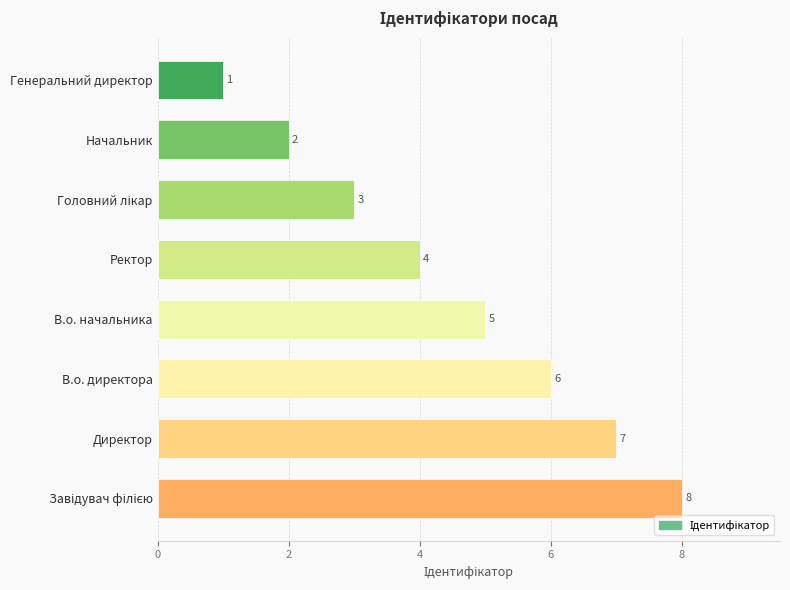

Reading bottom to top, list all the values displayed in this chart.

8	7	6	5	4	3	2	1